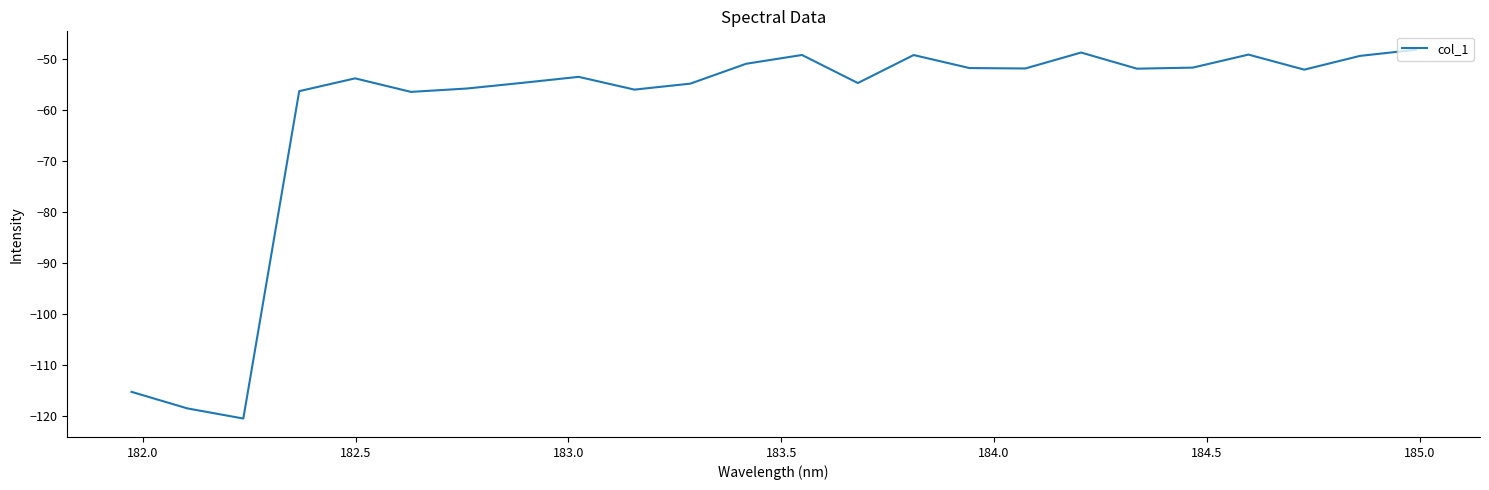

What is the difference between the maximum and minimum values?

72.3